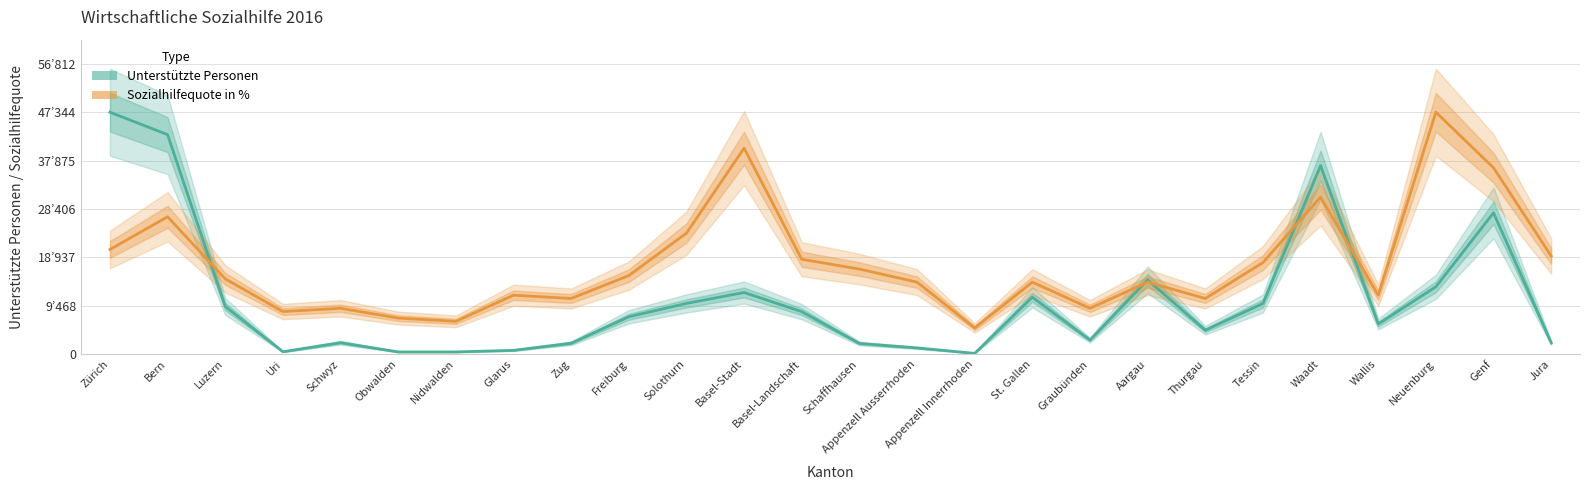

Reading left to right, extract all data points from this chart.

Unterstützte Personen: 47344.0	42953.0	9305.0	450.0	2220.0	415.0	414.0	722.0	2112.0	7296.0	9910.0	12048.0	8299.0	2071.0	1199.0	134.0	11119.0	2738.0	14523.0	4662.0	9902.0	36882.0	5878.0	13169.0	27646.0	2203.0
Sozialhilfequote in %: 20473.1	26870.9	14715.0	8317.2	8957.0	7037.6	6397.8	11516.1	10876.3	15354.8	23672.0	40306.4	18553.7	16634.4	14075.2	5118.3	14075.2	8957.0	14075.2	10876.3	17913.9	30709.6	11516.1	47344.0	36467.7	19193.5